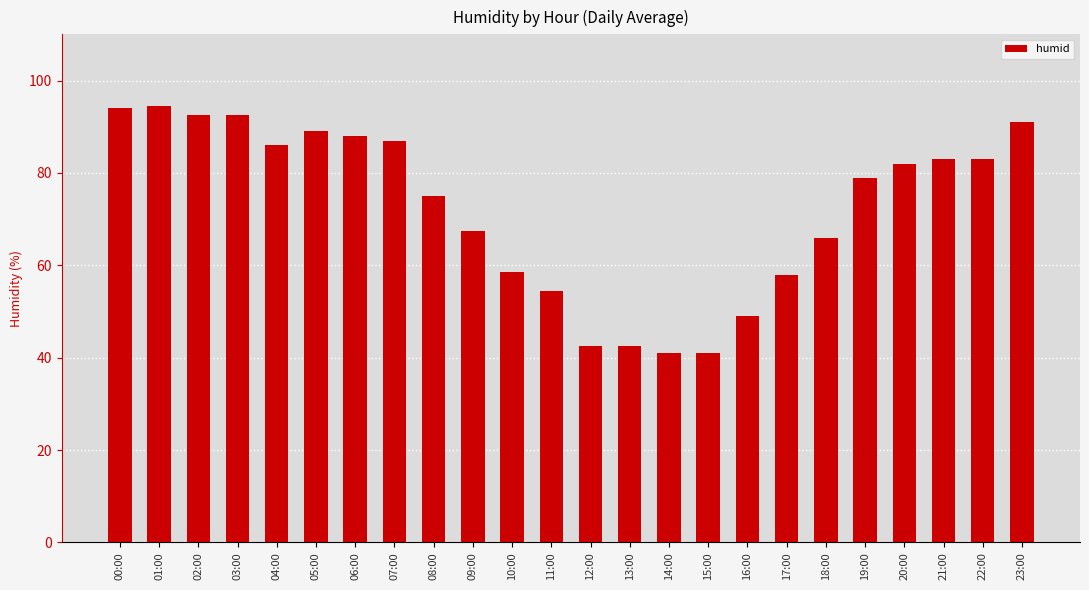

Reading right to left, transcribe all the data shown in this chart.

23:00=91.0	22:00=83.0	21:00=83.0	20:00=82.0	19:00=79.0	18:00=66.0	17:00=58.0	16:00=49.0	15:00=41.0	14:00=41.0	13:00=42.5	12:00=42.5	11:00=54.5	10:00=58.5	09:00=67.5	08:00=75.0	07:00=87.0	06:00=88.0	05:00=89.0	04:00=86.0	03:00=92.5	02:00=92.5	01:00=94.5	00:00=94.0